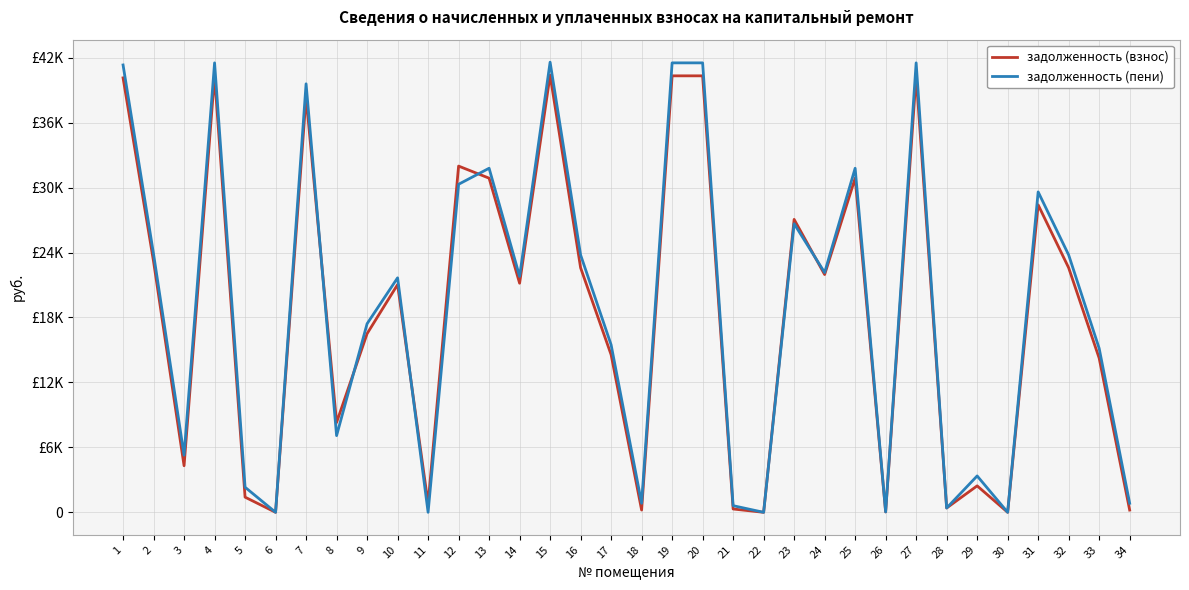

Which series has the largest total across all categories?

задолженность (пени)